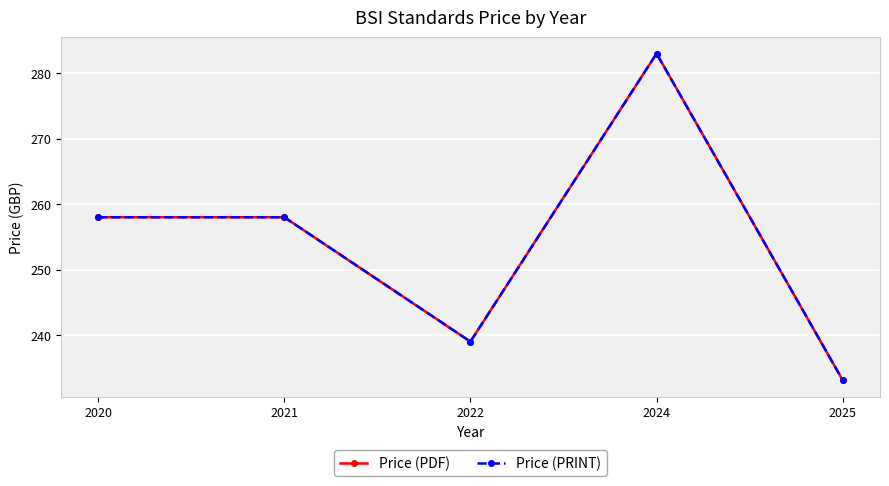

What is the sum of all Price (PRINT) values?

1271.1